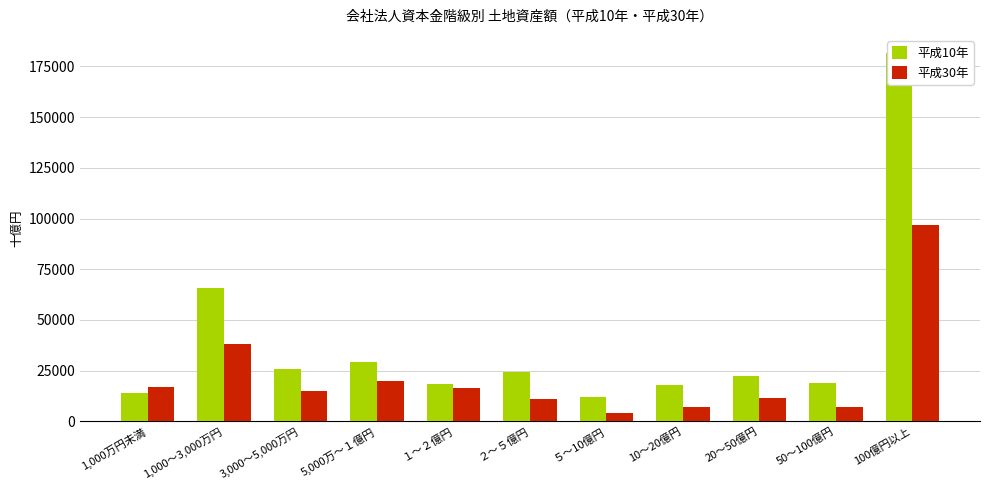

Are the bars grouped side by side (vs. stacked)?

Yes